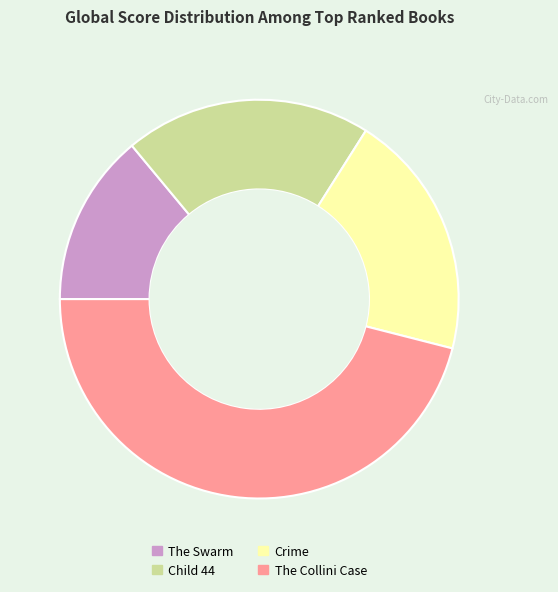

Count the number of slices in the pie.

4